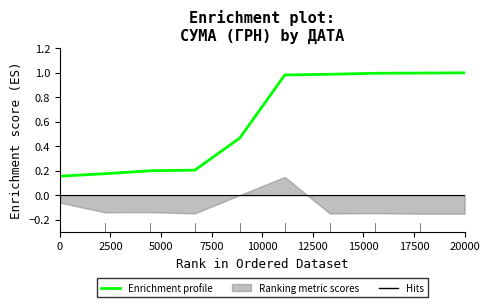

How many lines are shown in the chart?

1